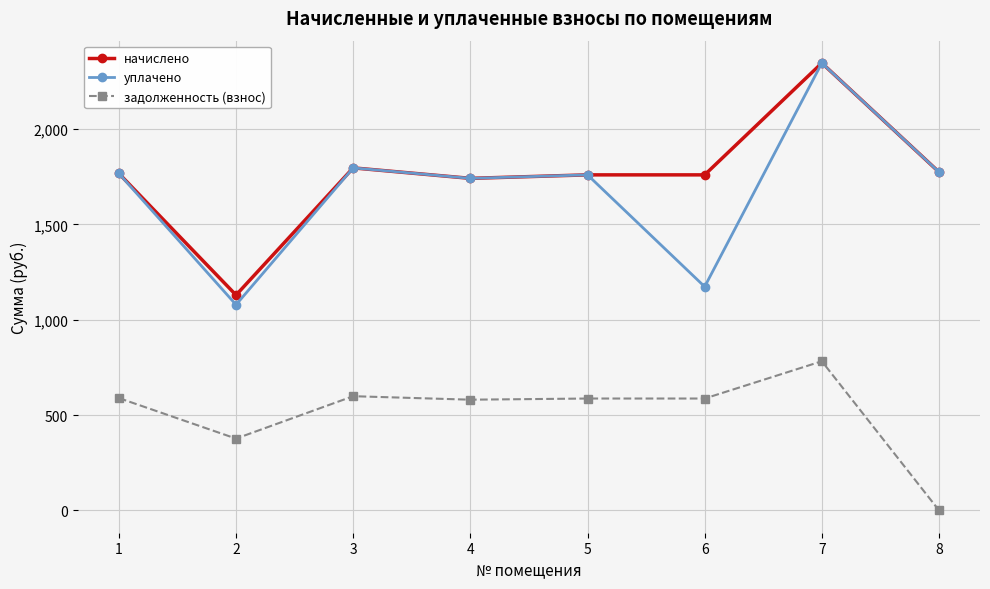

True or false: начислено and задолженность (взнос) cross at least once.

False